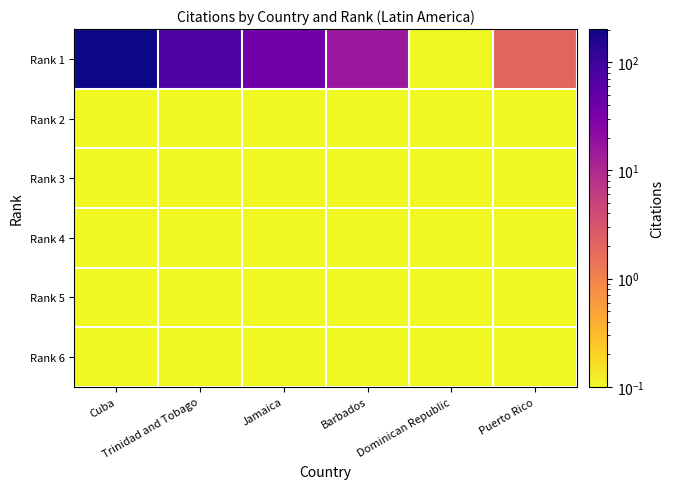

Which series has the largest range (max minus min)?

Rank 1